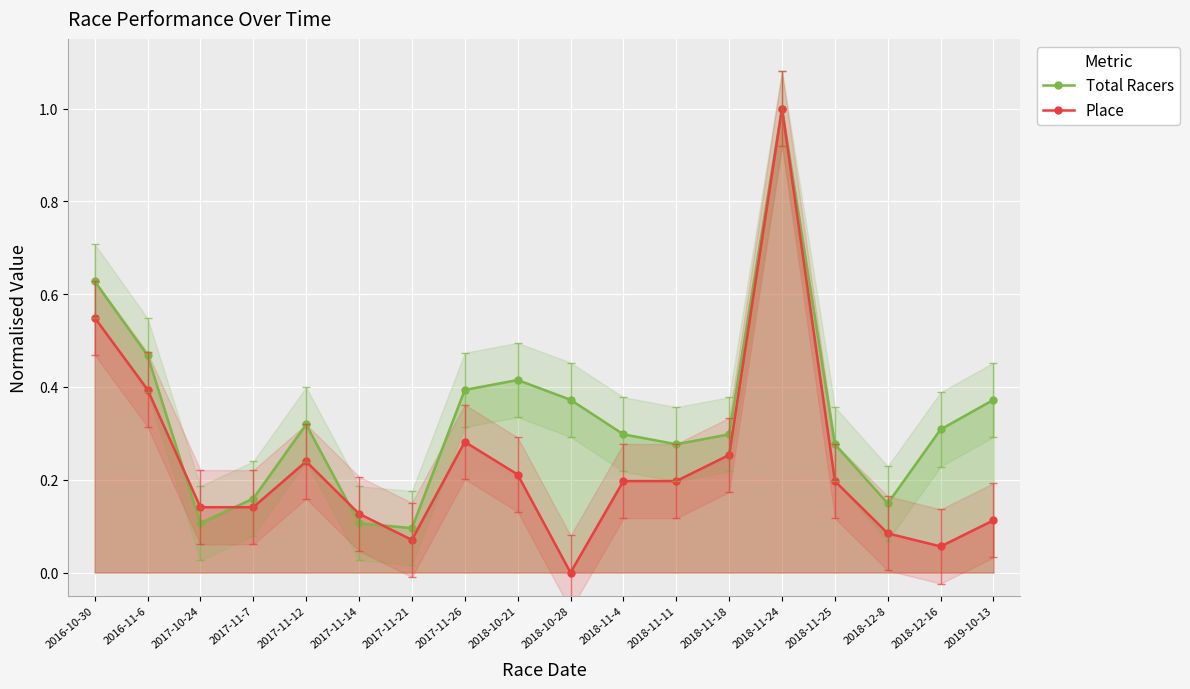

What value does the Place series have at 2016-10-30?

0.5